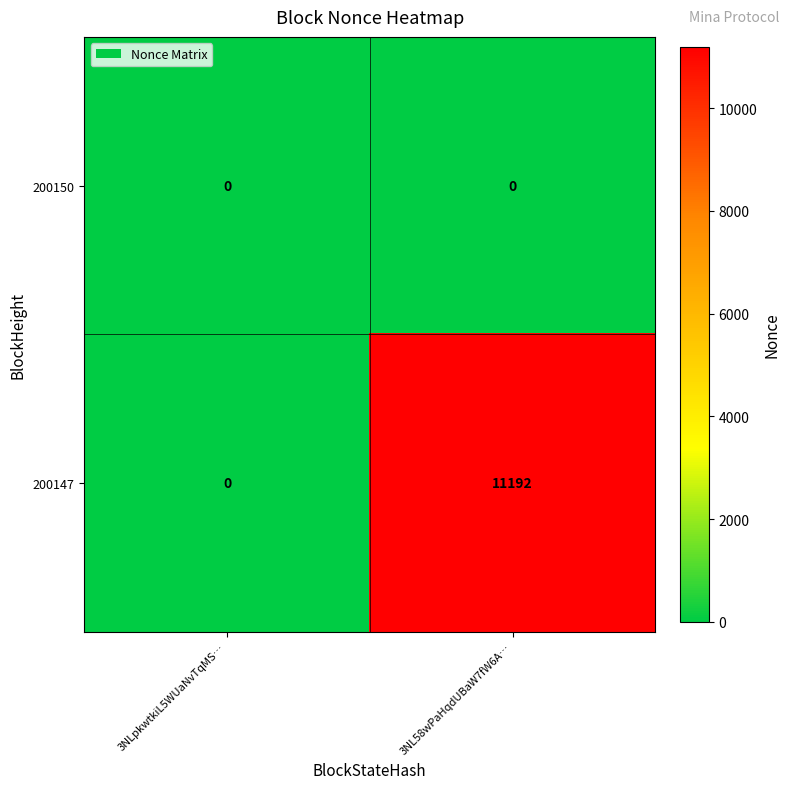

Which series has the largest total across all categories?

200147